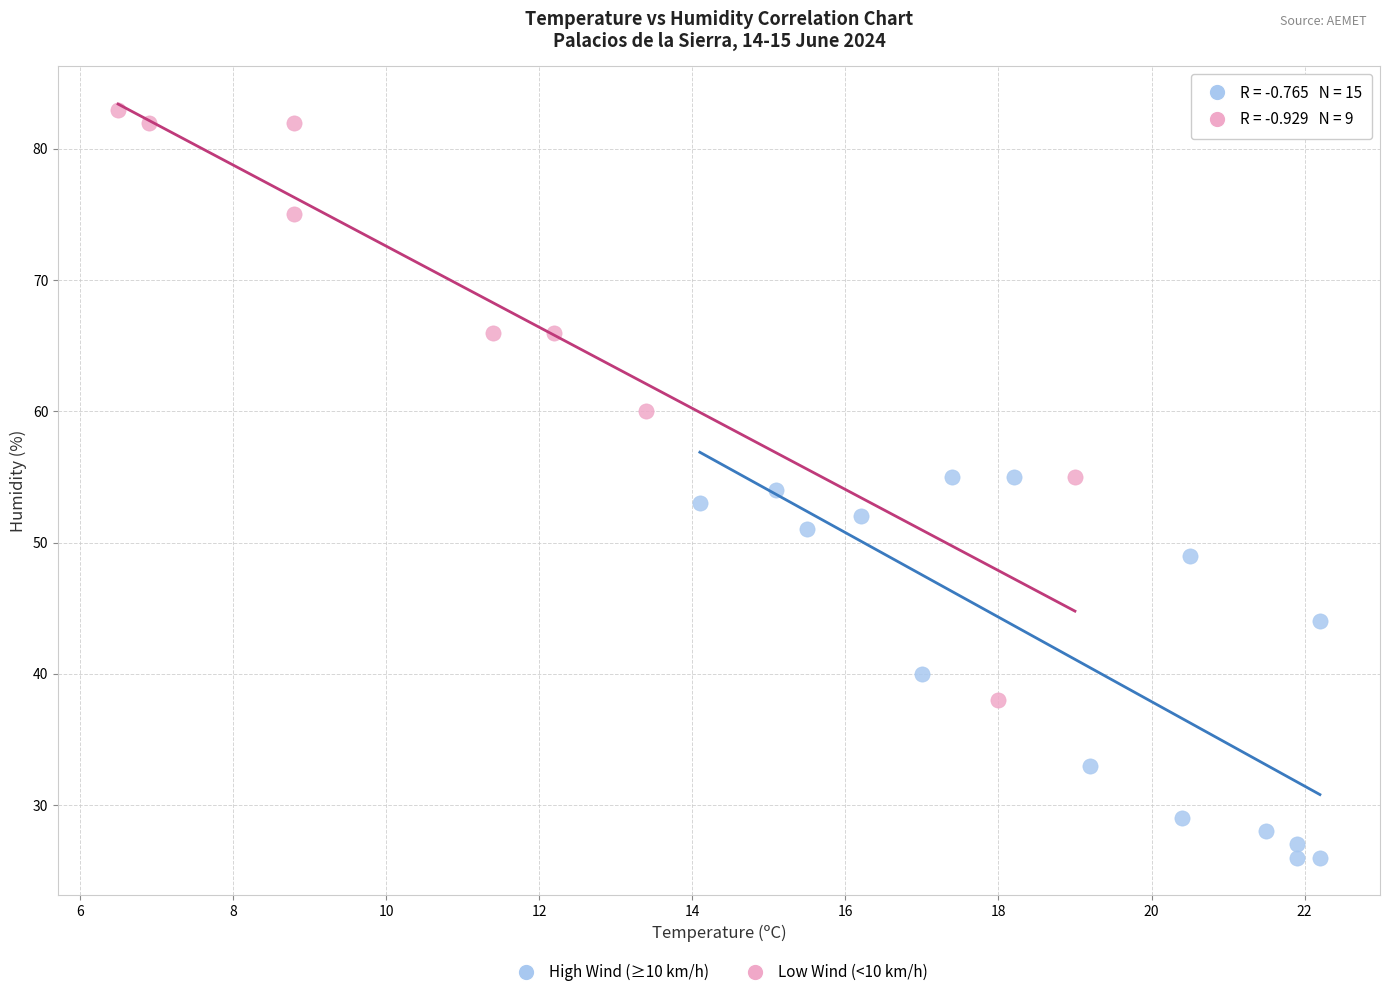

Which series reaches the maximum Y coordinate?

Low Wind (<10 km/h)